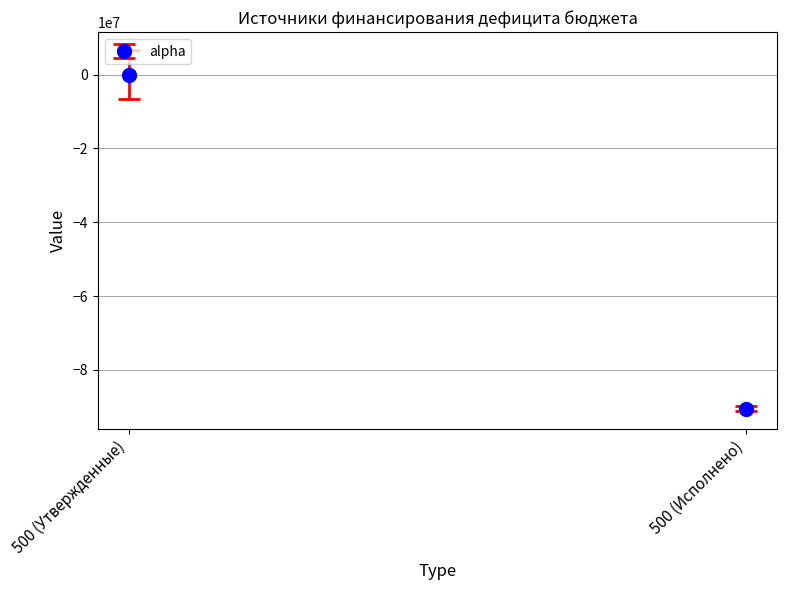

What is the difference between the values at 500 (Исполнено) and 500 (Утвержденные)?

90510056.2